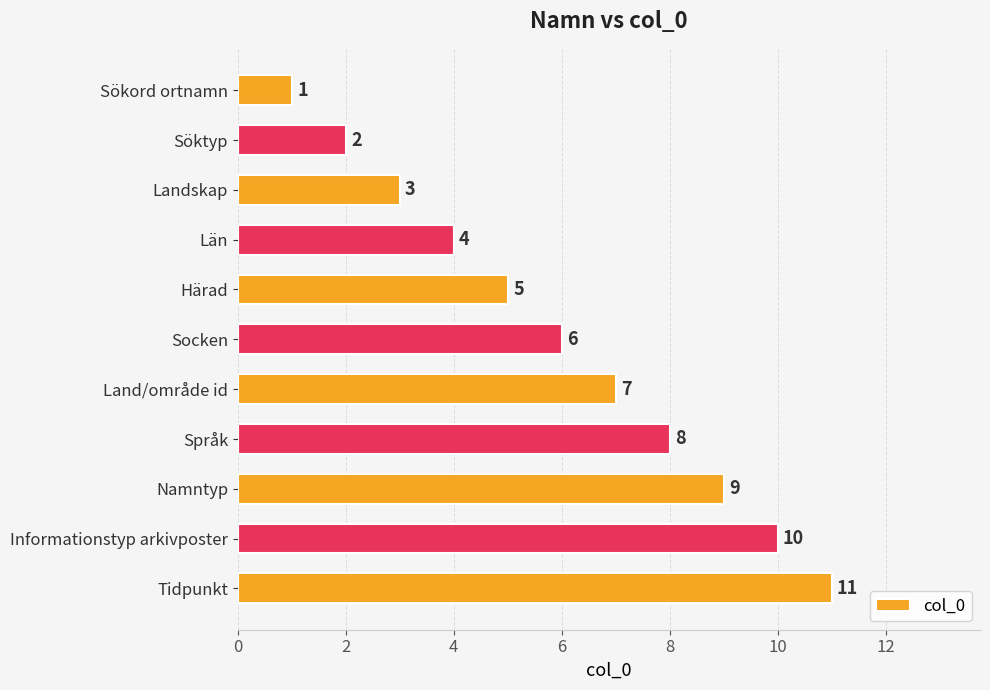

Are the bars grouped side by side (vs. stacked)?

No